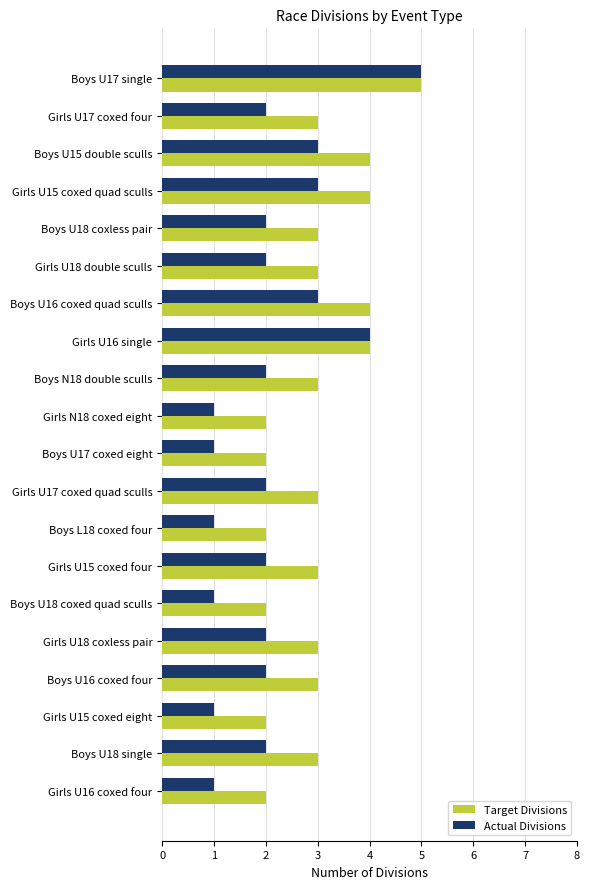

Which series has the largest total across all categories?

Target Divisions